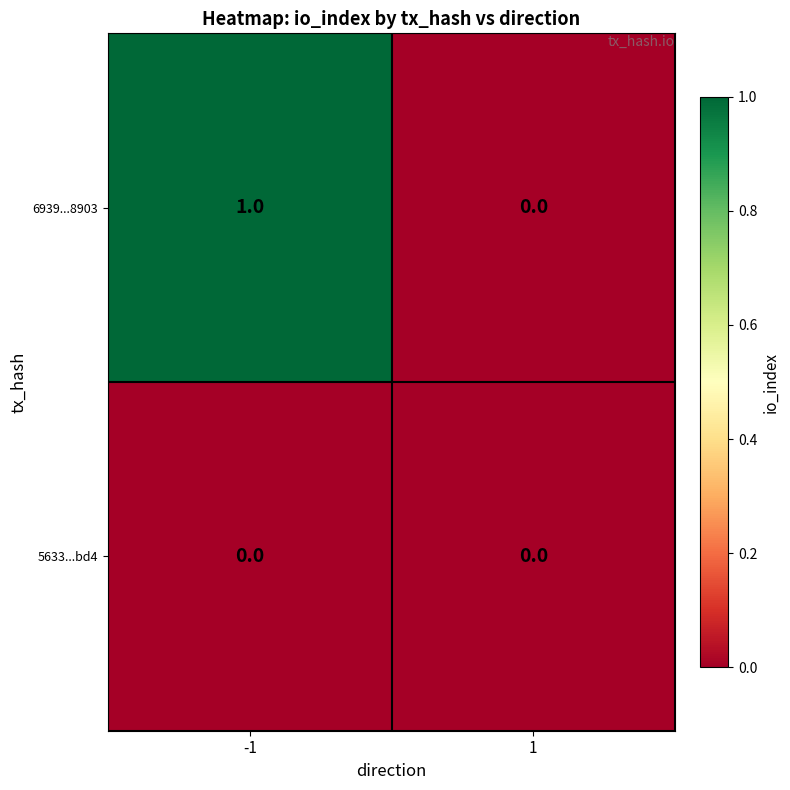

At -1, list the series in order from largest to smallest.

6939...8903, 5633...bd4